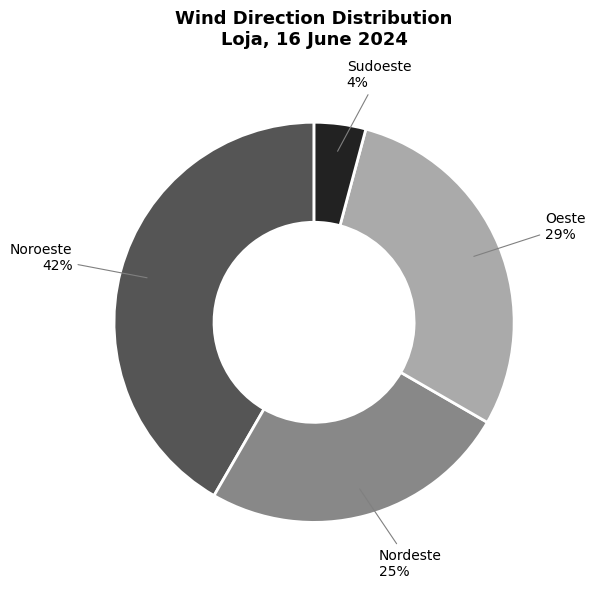

To the nearest percent, what is the combined percentage of Oeste and Sudoeste?

33%